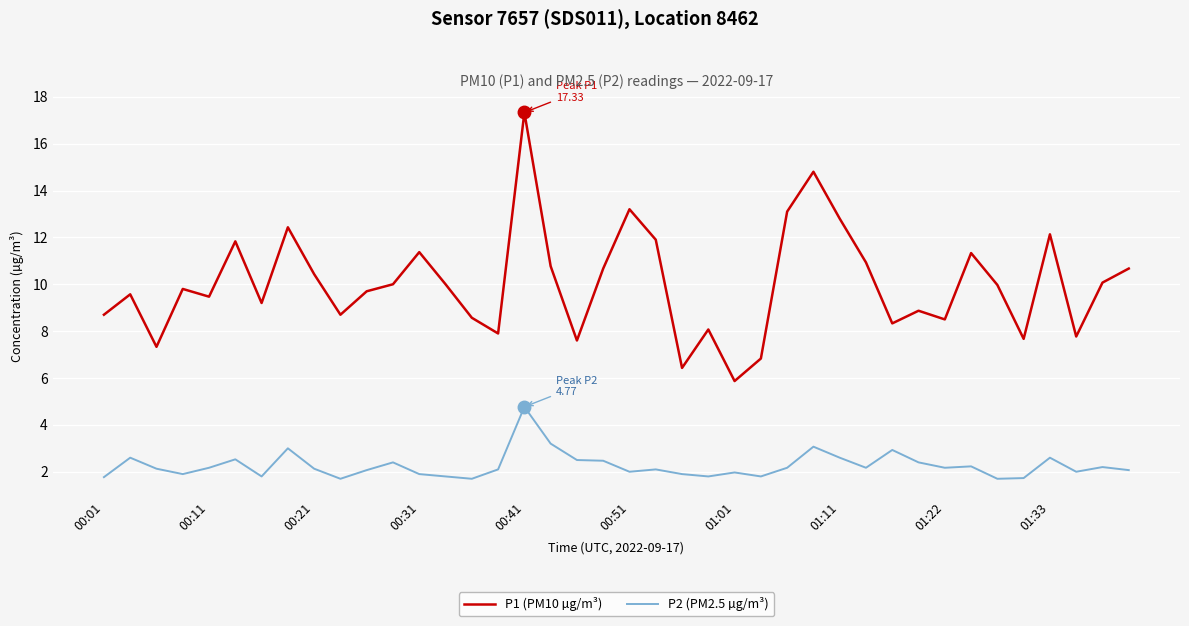

True or false: P1 (PM10 µg/m³) and P2 (PM2.5 µg/m³) intersect in this chart.

False